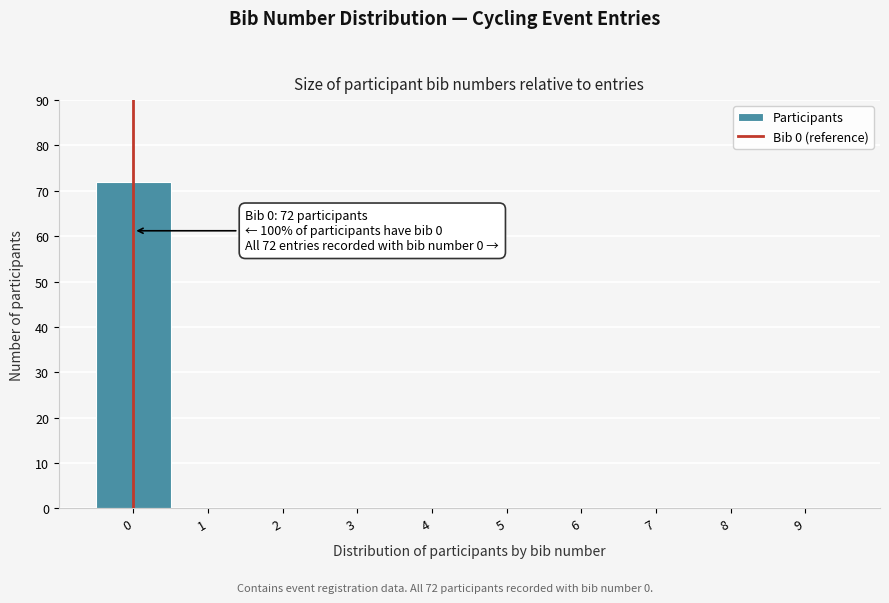

Which range on the x-axis has the tallest bar?

-0.5 to 0.5